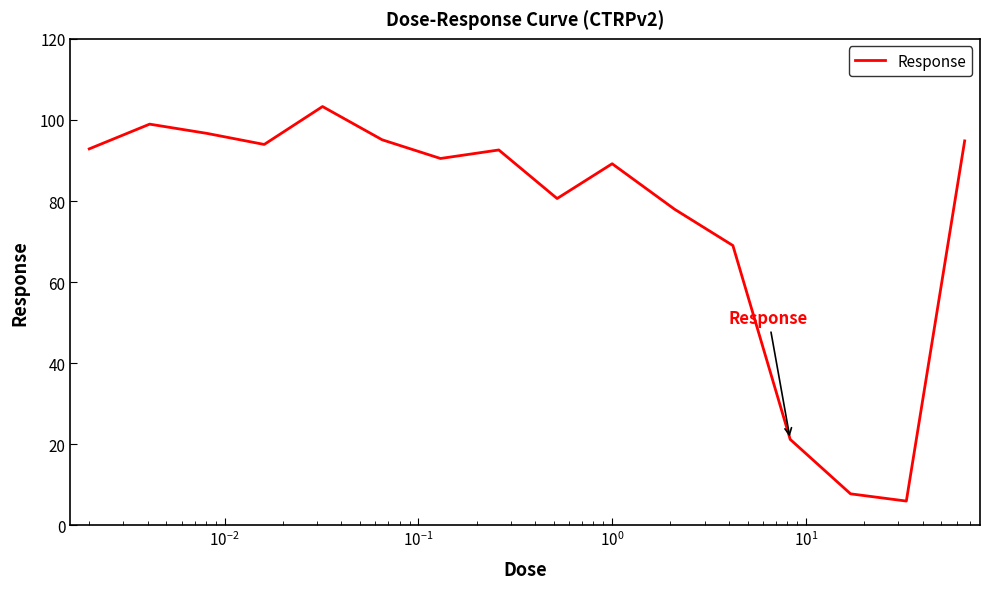

How many interior local peaks (higher than both neighbors) does the data have?

4